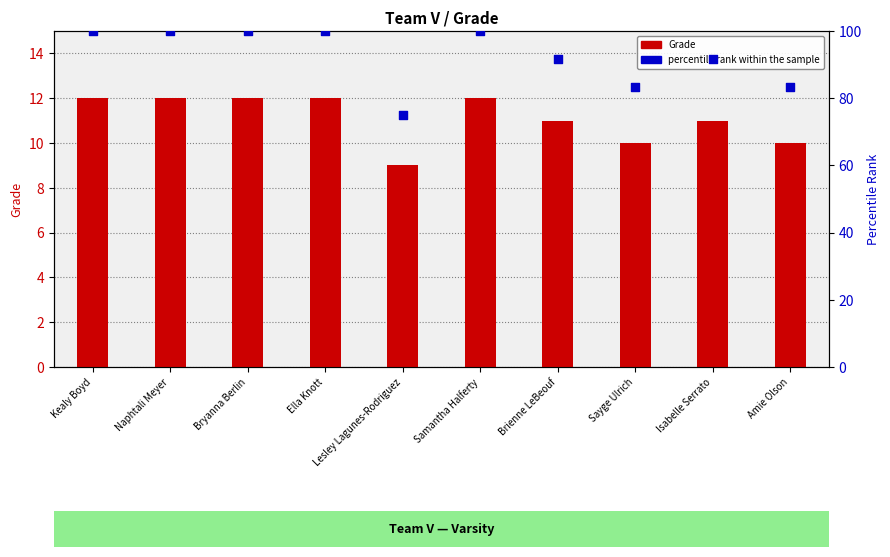

Which series contains the highest Y value?

percentile rank within the sample